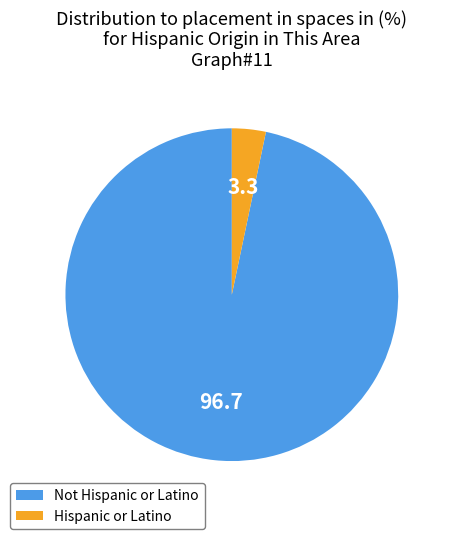

Combined, do Not Hispanic or Latino and Hispanic or Latino account for over 50%?

Yes